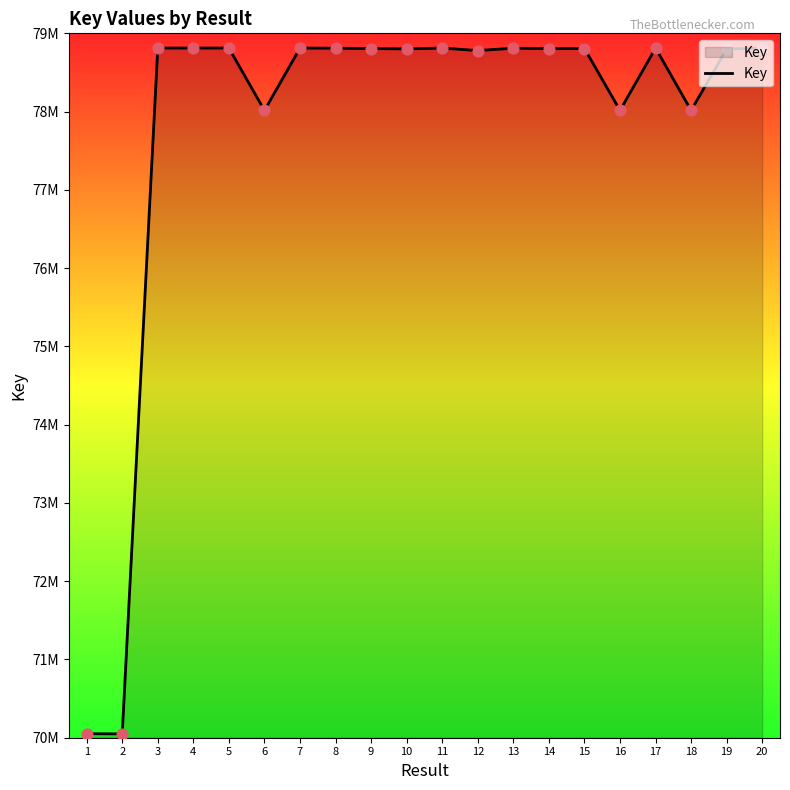

Between 1 and 18, which is larger?

18